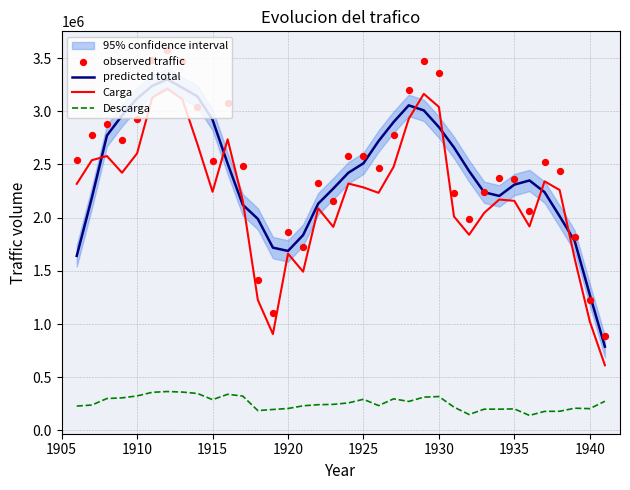

Which series has the largest total across all categories?

observed traffic